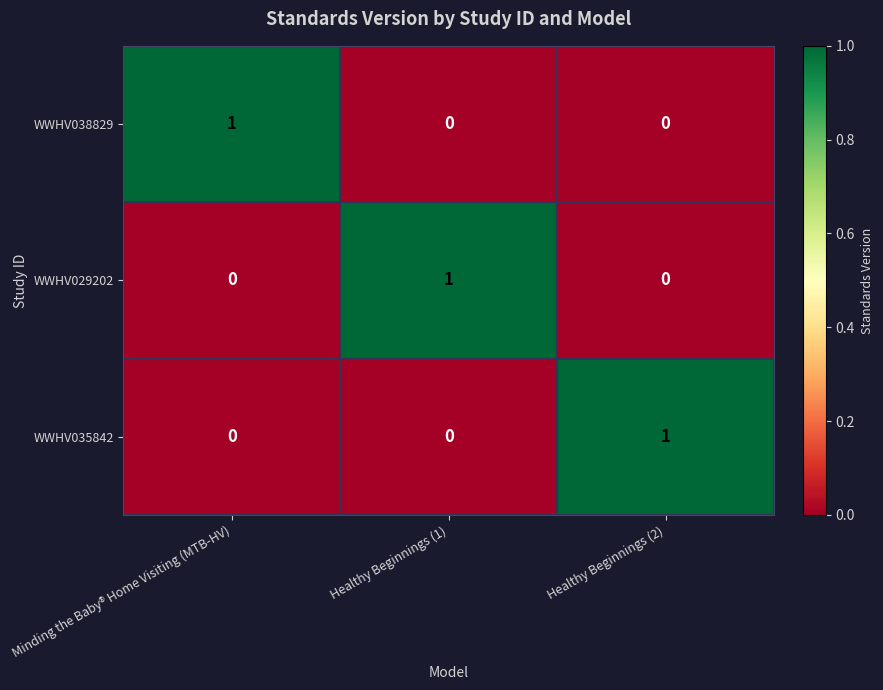

At how many categories does at least one series exceed 0?

3